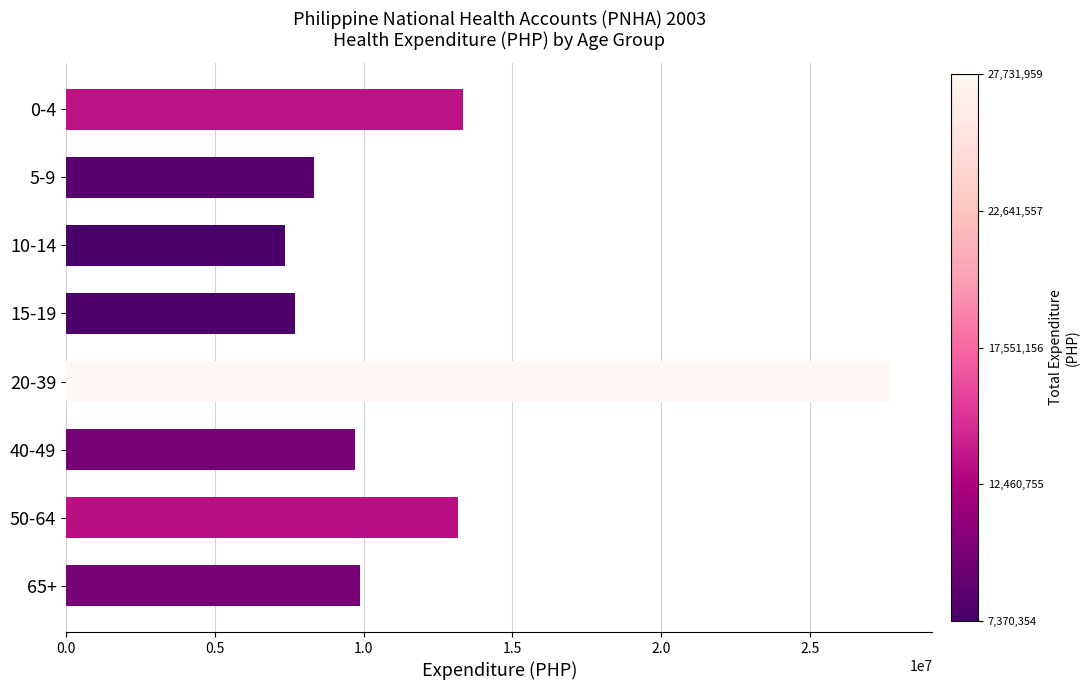

What is the maximum value shown in the chart?

27731959